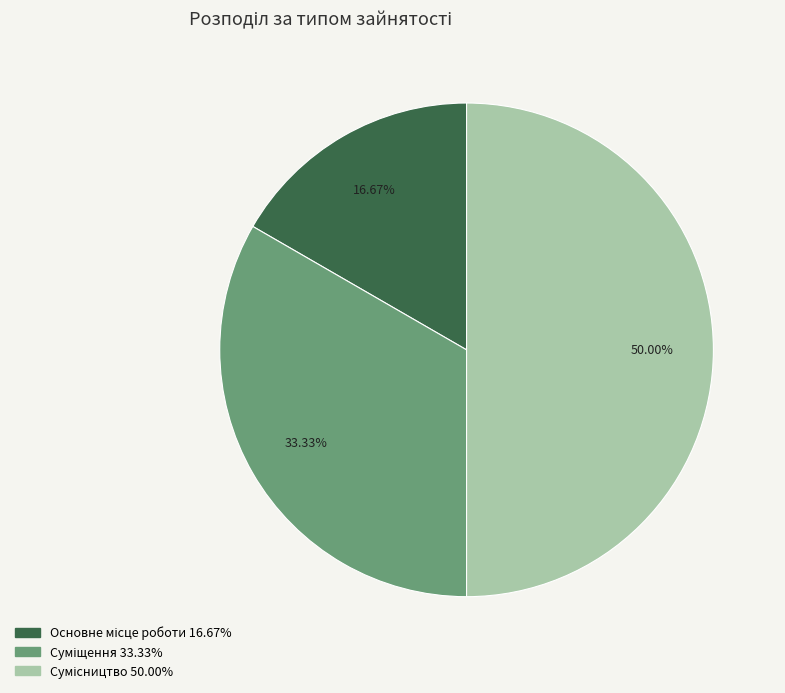

Count the number of slices in the pie.

3